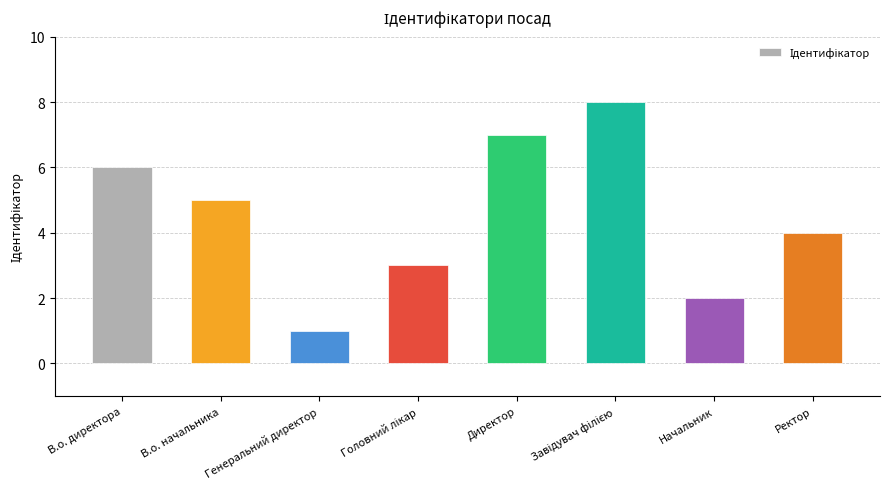

Count the number of categories in the chart.

8